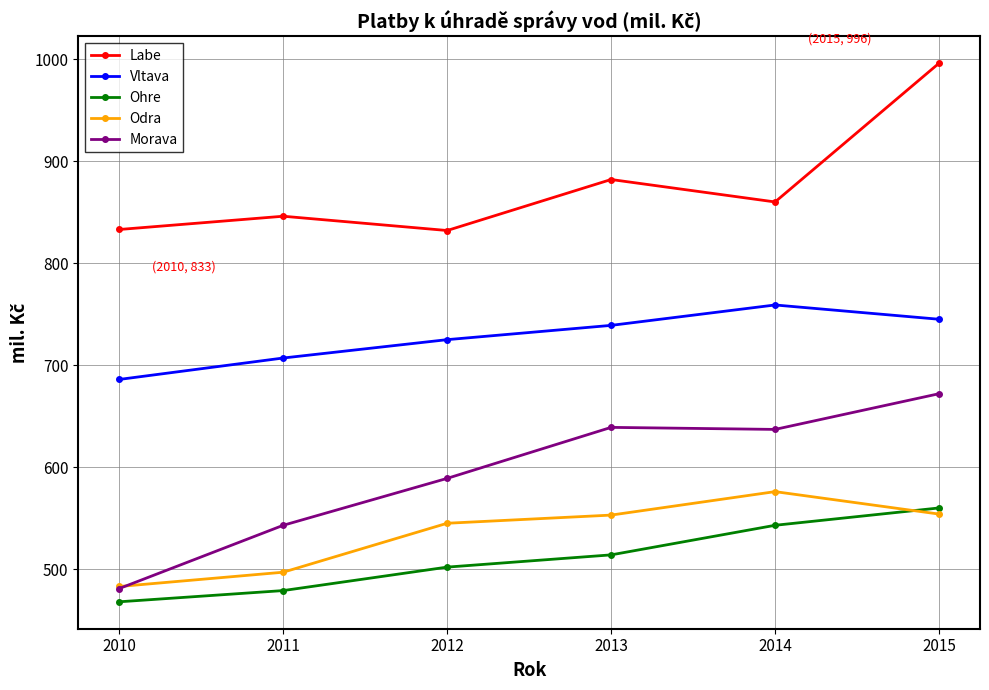

How many data points does each series have?

6